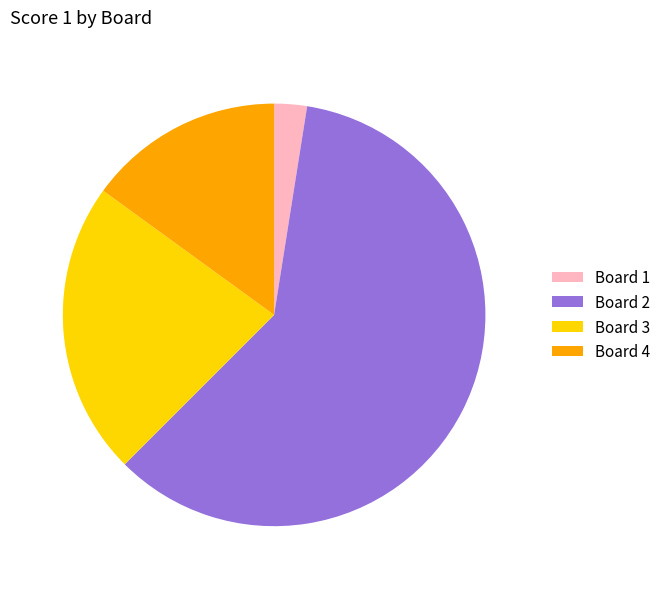

What is the ratio of the value at Board 2 to the value at Board 4?

4.0